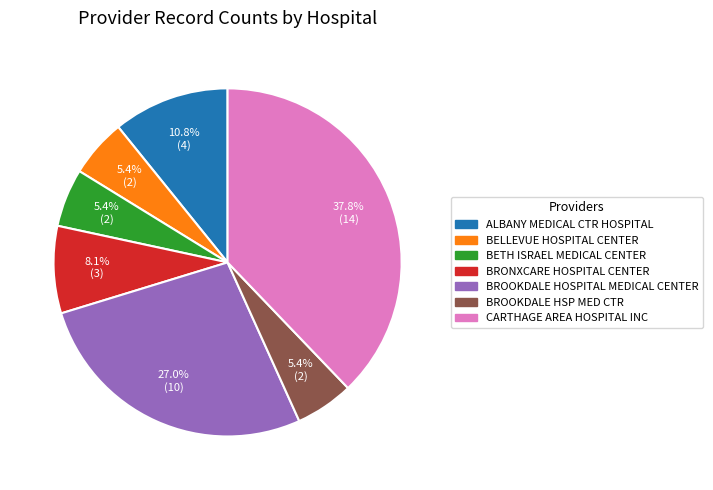

Is it true that BRONXCARE HOSPITAL CENTER is 1% of the pie?

False